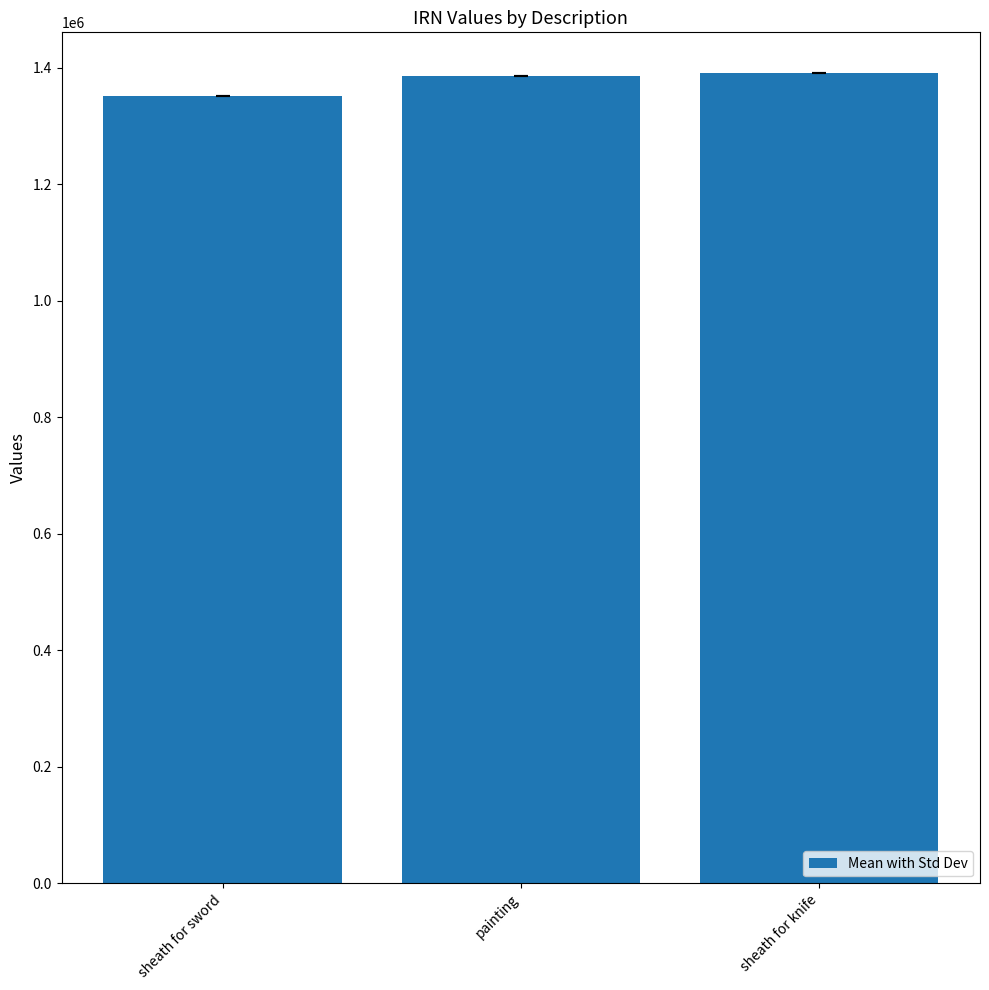

Which has a higher value, sheath for sword or painting?

painting